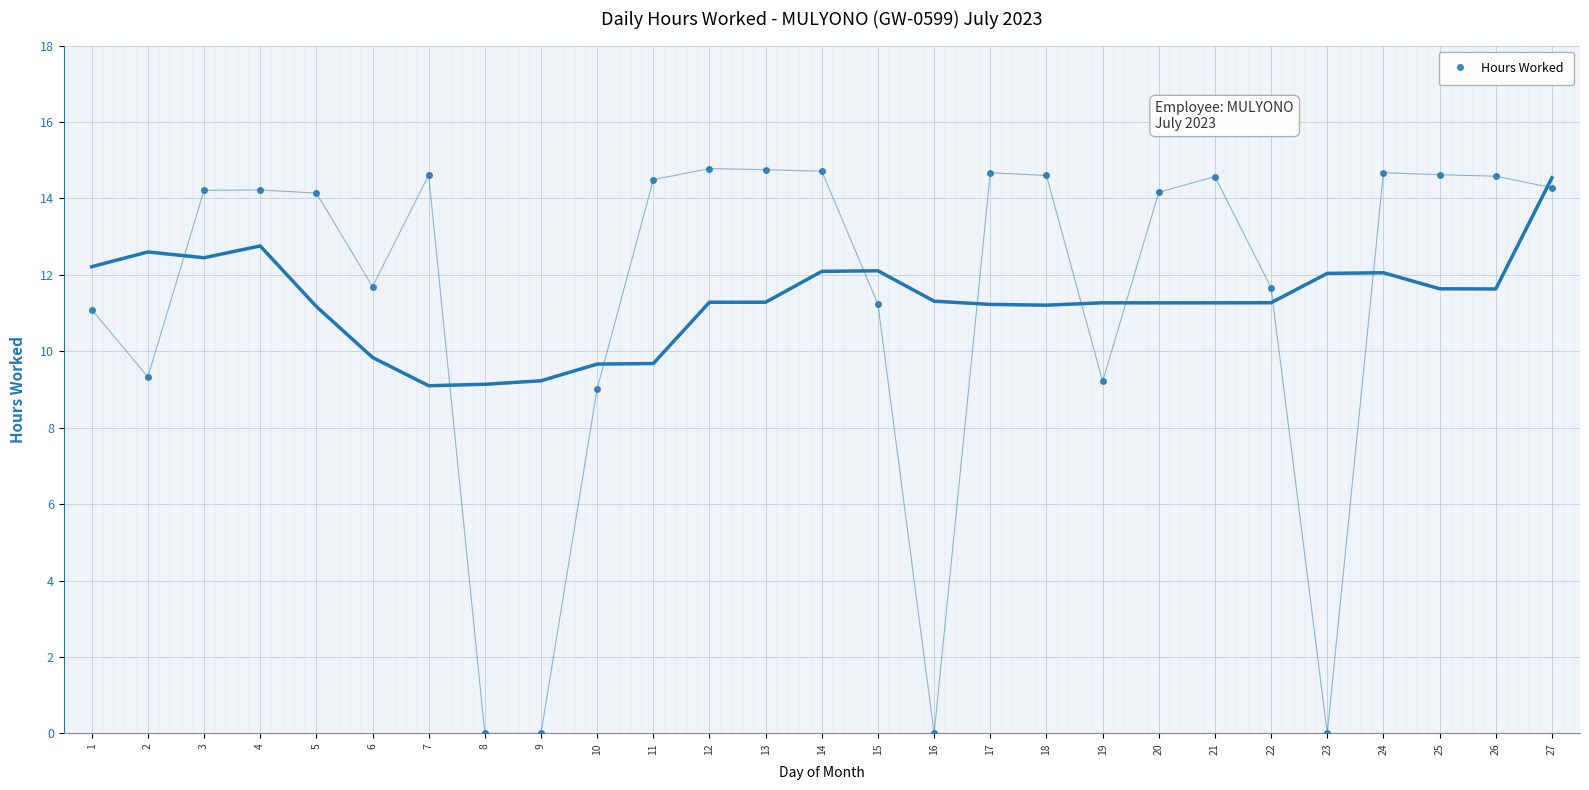

What is the ratio of the value at 21 to the value at 13?

1.0